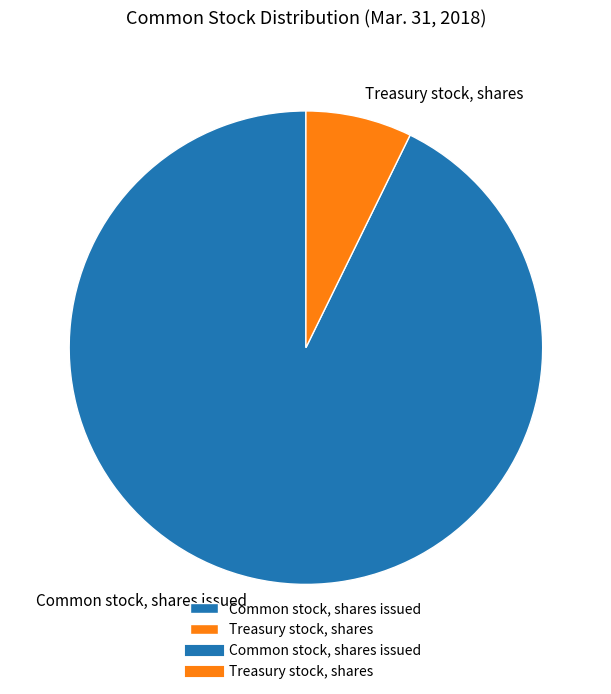

True or false: Treasury stock, shares accounts for 7% of the total.

True